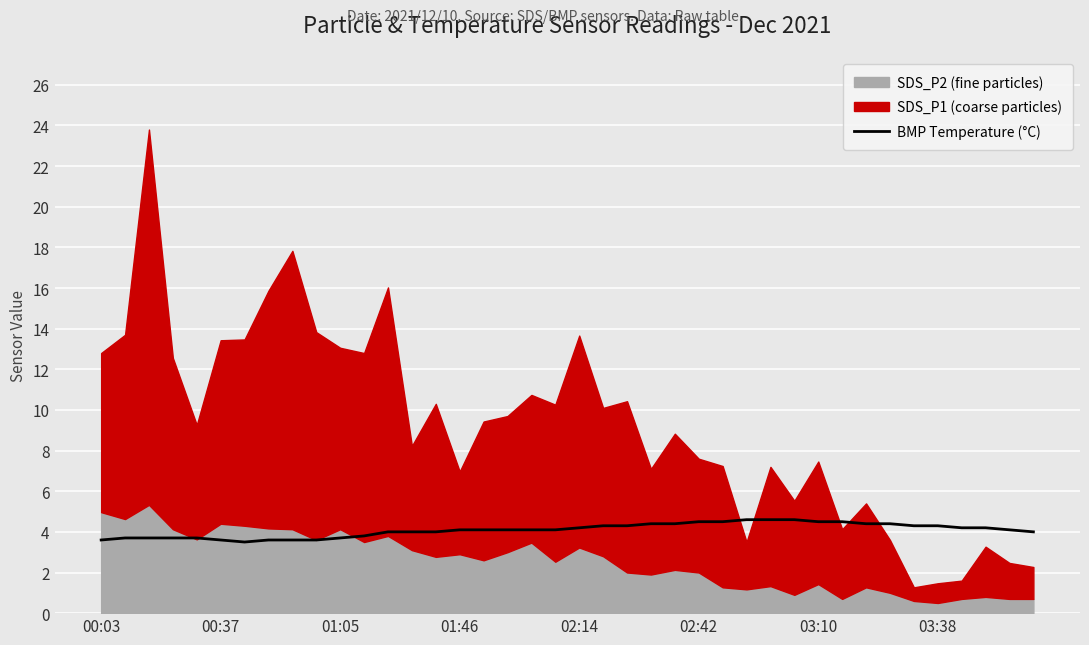

What is the highest value of the BMP Temperature (°C) series?

4.6